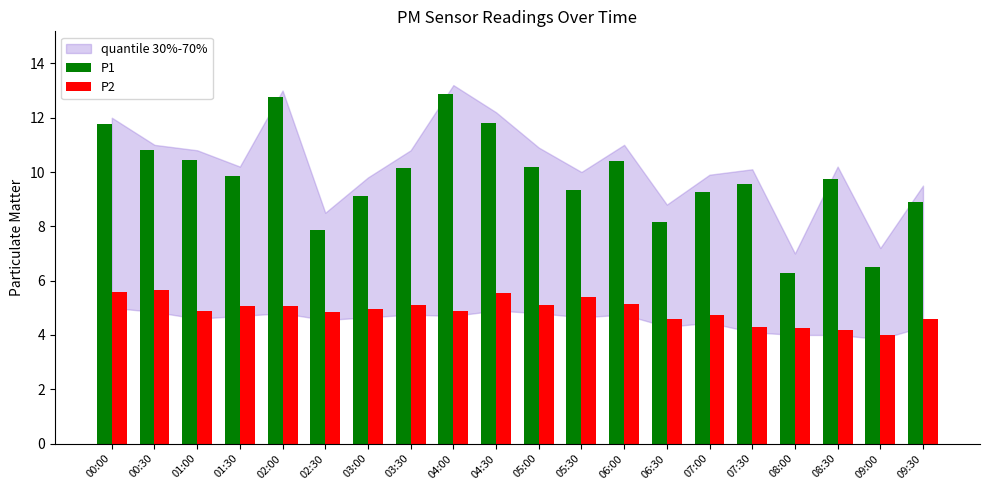

True or false: P2 has a value of 4.9 at 04:00.

True